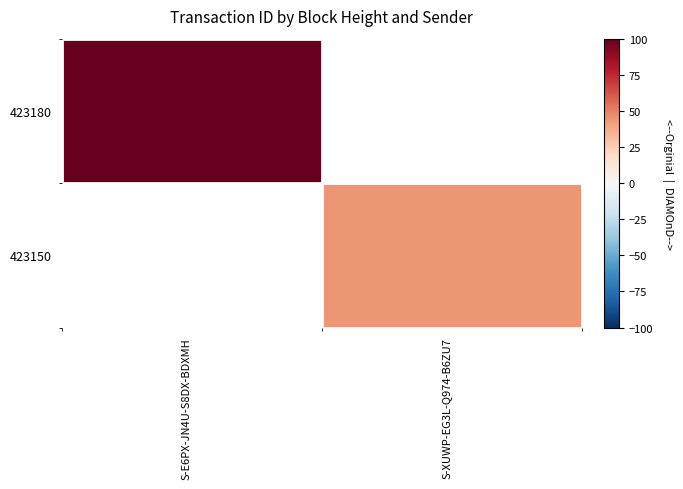

Which series has the largest range (max minus min)?

423180